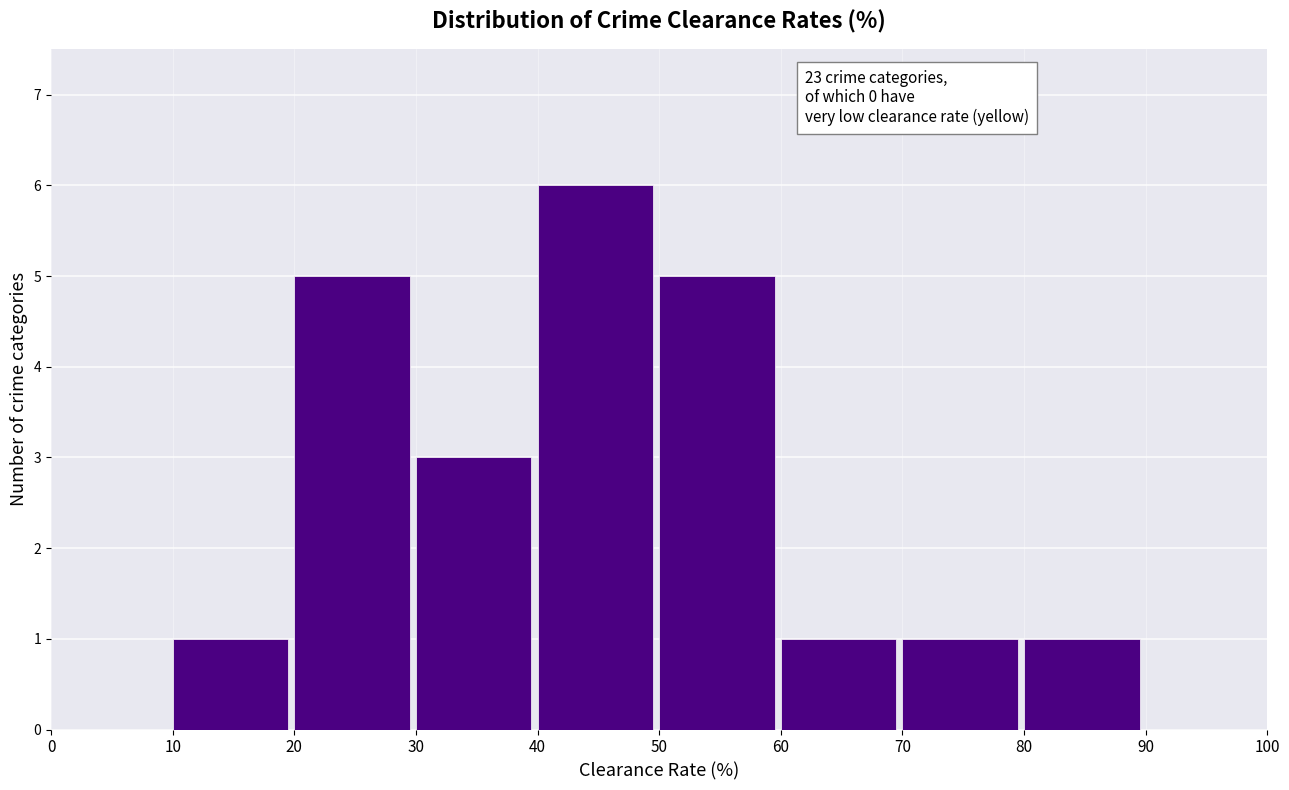

Over which range of the x-axis is the bar tallest?

40 to 50